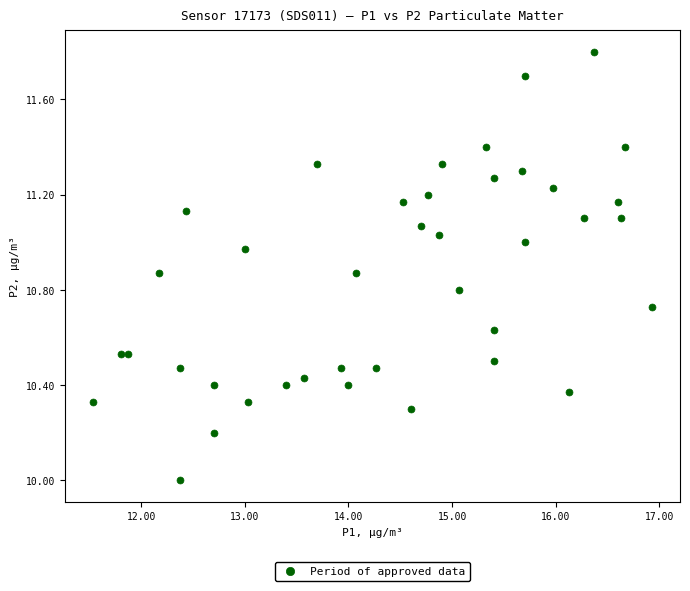

What is the range of X values (max minus min)?

5.4